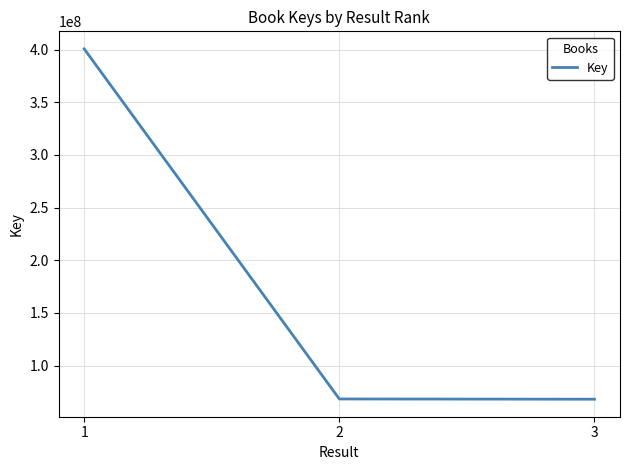

What is the difference between the maximum and second lowest values?

332399148